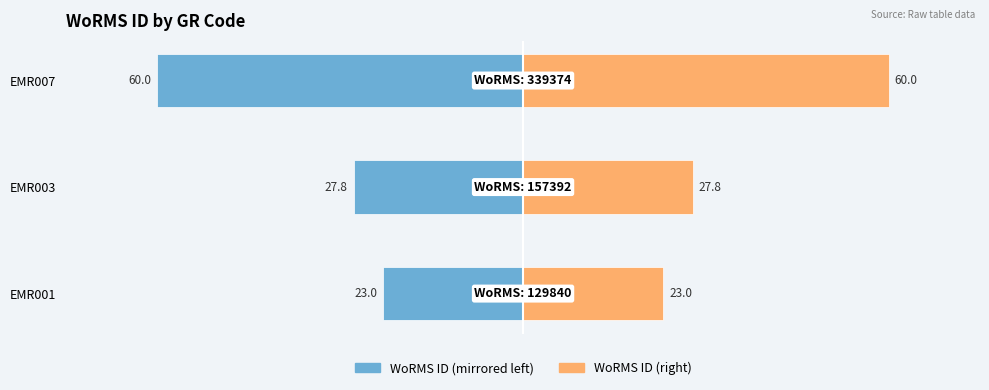

How many bars are there in each group?

2